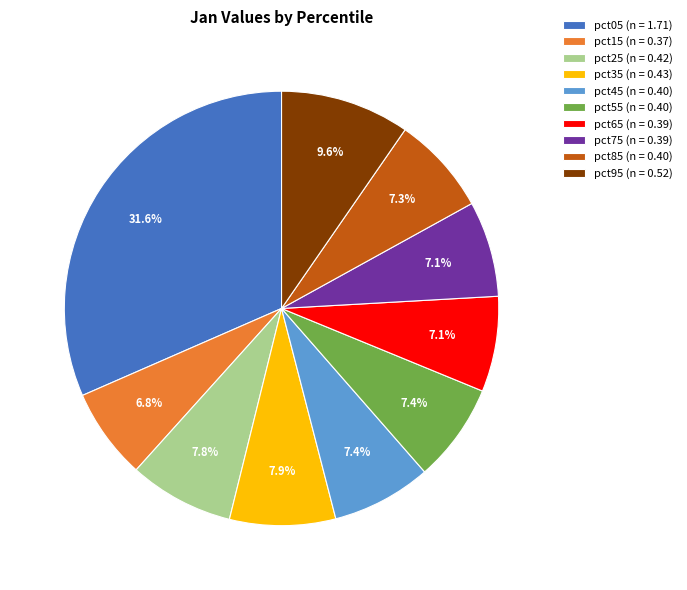

How many segments does this pie chart have?

10